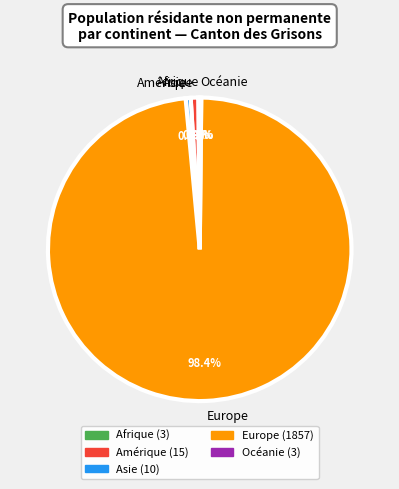

Which slice is the largest?

Europe